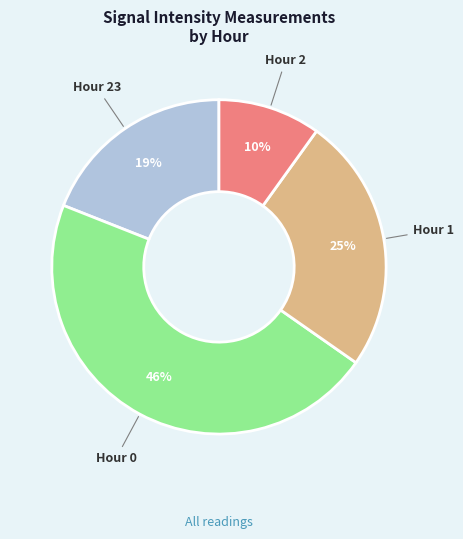

To the nearest percent, what is the average slice percentage?

25%